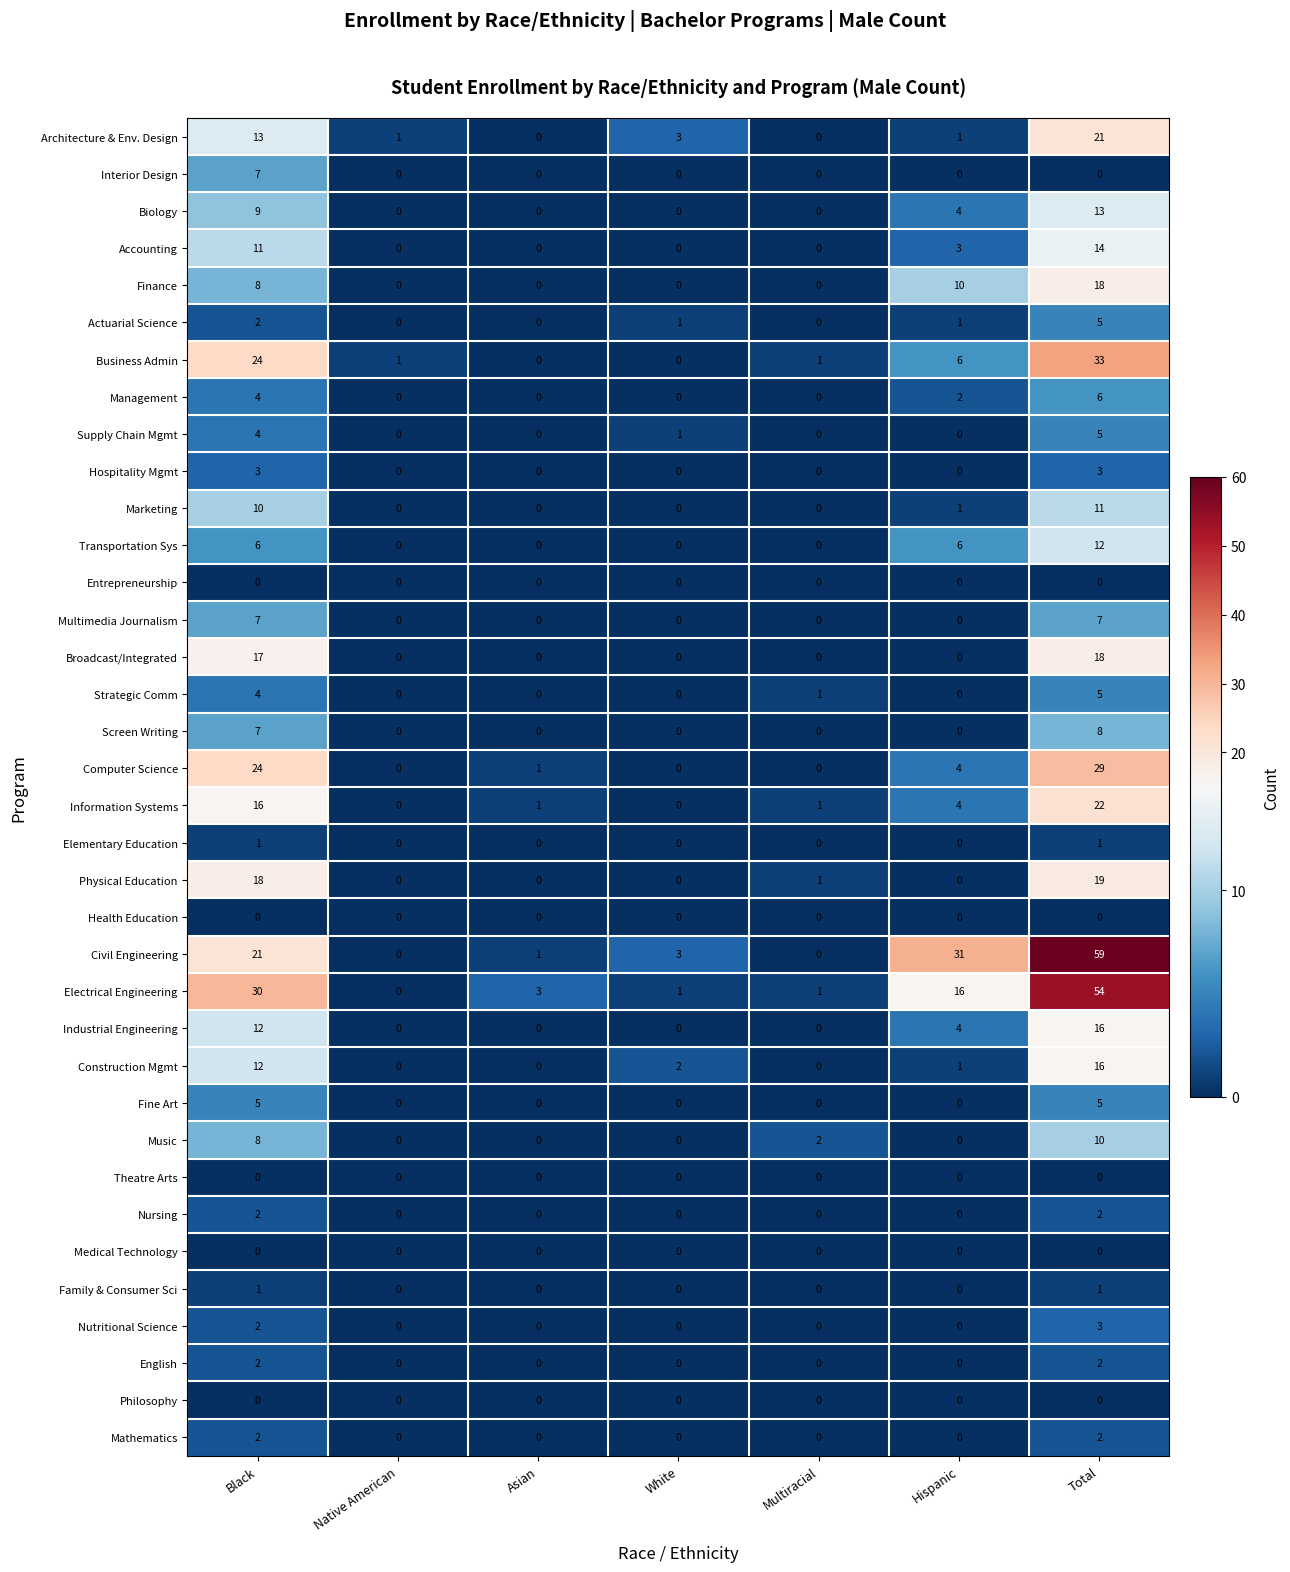

What is the spread (max minus min) of values at White?

3